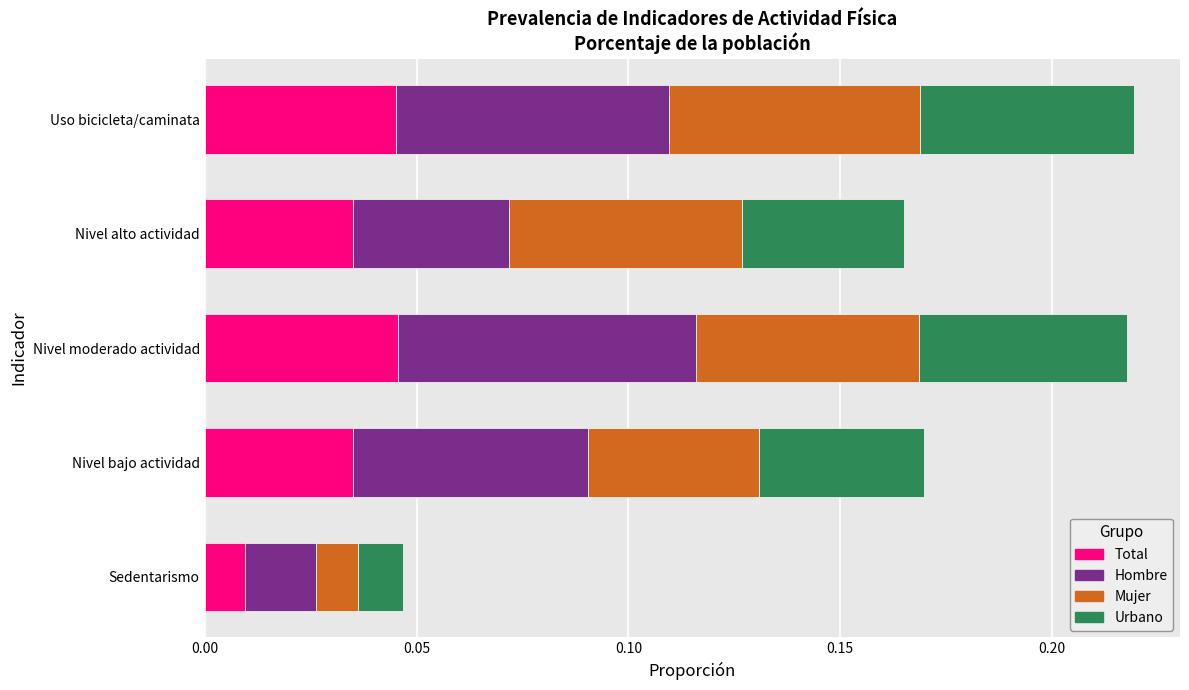

At which label is Total closest to 0?

Sedentarismo